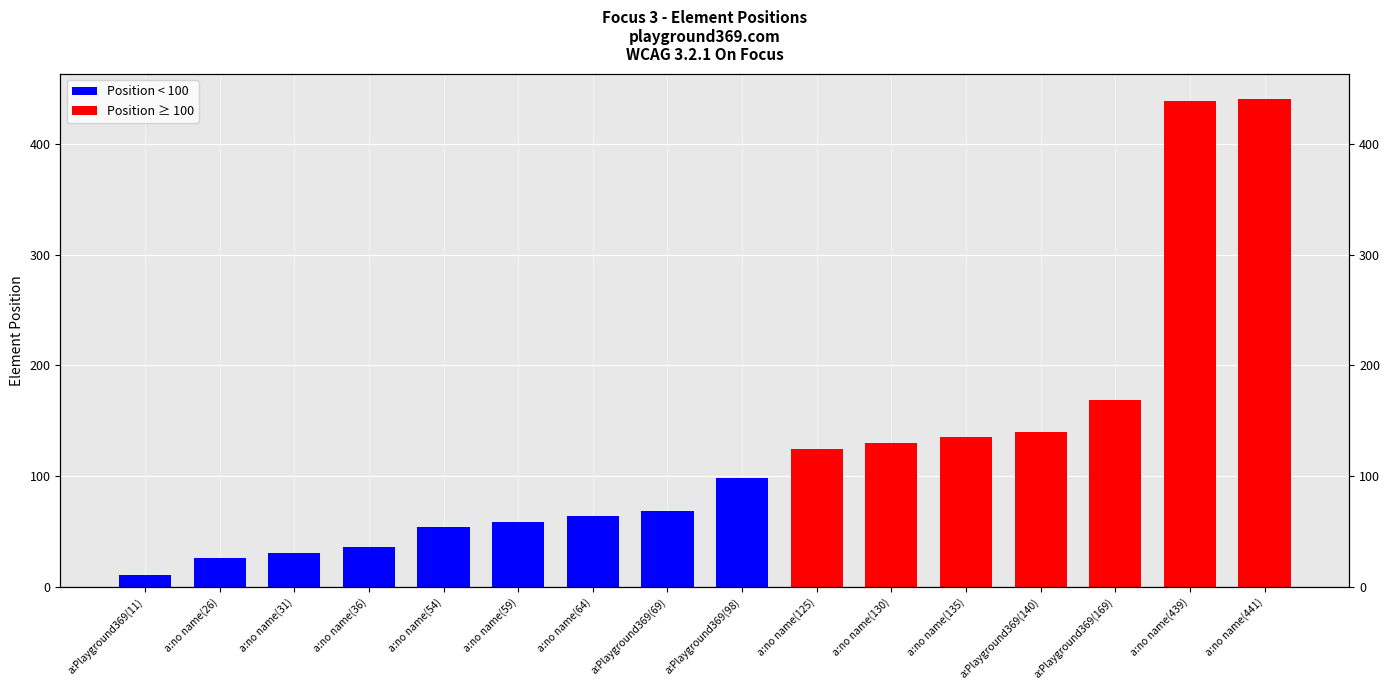

Does the chart contain stacked bars?

No